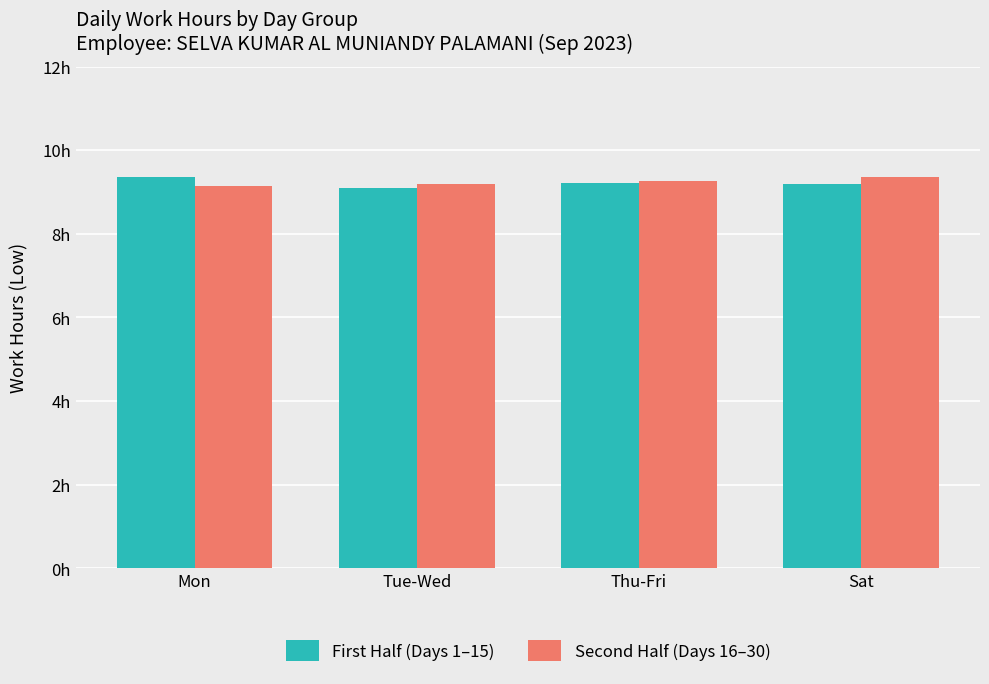

At how many categories does at least one series exceed 9?

4